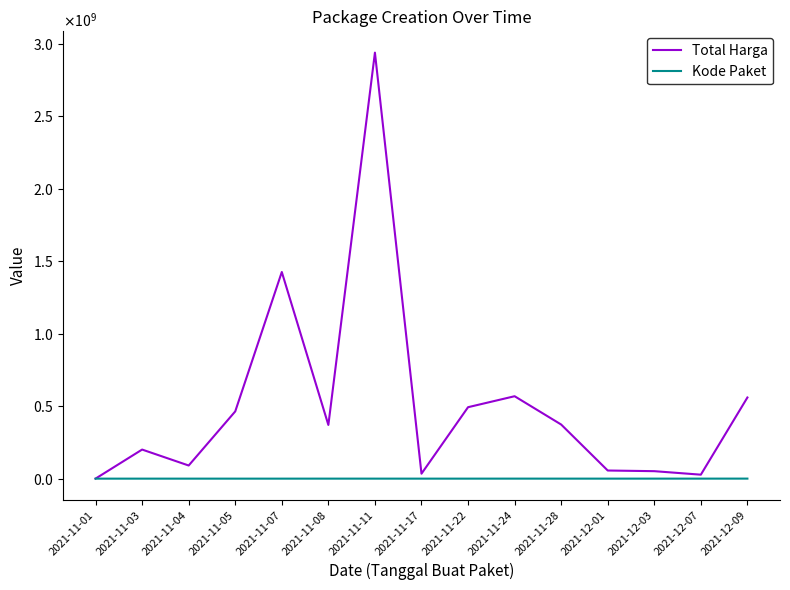

Is it true that Kode Paket equals 222072 at 2021-11-24?

False